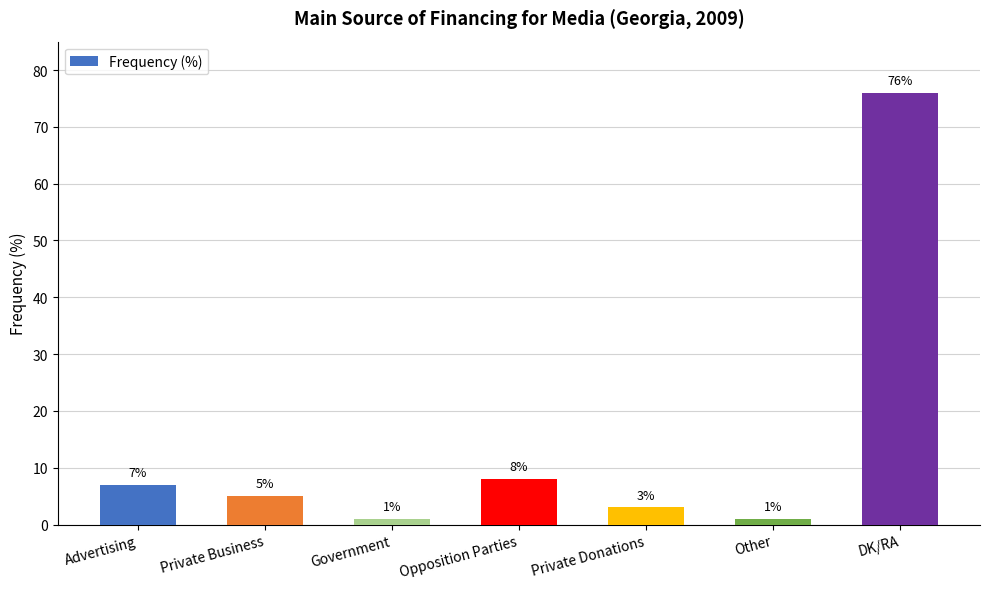

What is the change in value from Other to DK/RA?

+75